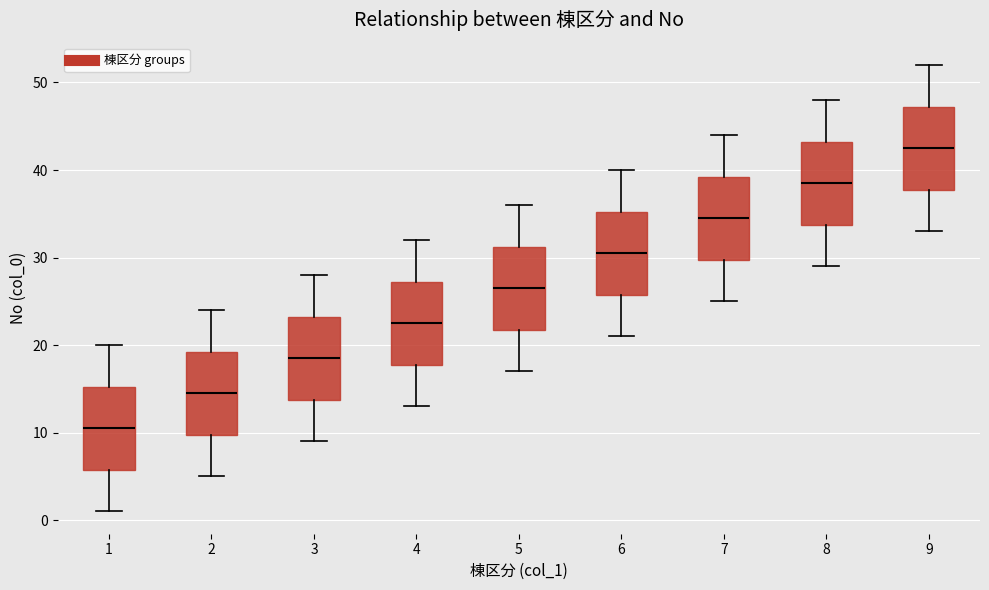

Reading left to right, transcribe this box plot: for each box, give where its median line is, the range the box spans, and where its two whiskers end, as read against the y-axis. The values are not printed on the chart, so give them approximately, as read against the axis.

1: median 11, box 6 to 15, whiskers 1 to 20
2: median 15, box 10 to 19, whiskers 5 to 24
3: median 19, box 14 to 23, whiskers 9 to 28
4: median 23, box 18 to 27, whiskers 13 to 32
5: median 27, box 22 to 31, whiskers 17 to 36
6: median 31, box 26 to 35, whiskers 21 to 40
7: median 35, box 30 to 39, whiskers 25 to 44
8: median 39, box 34 to 43, whiskers 29 to 48
9: median 43, box 38 to 47, whiskers 33 to 52